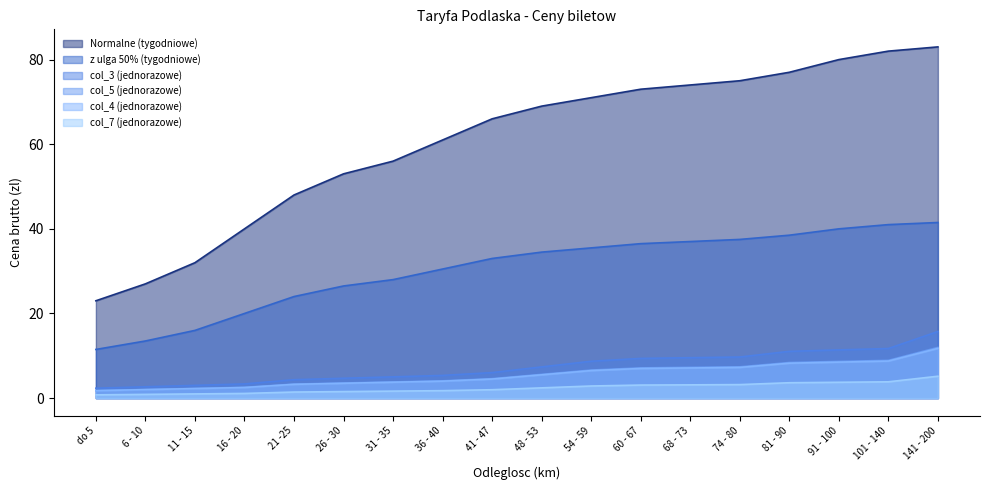

What is the average value of the col_7 (jednorazowe) series?

2.4